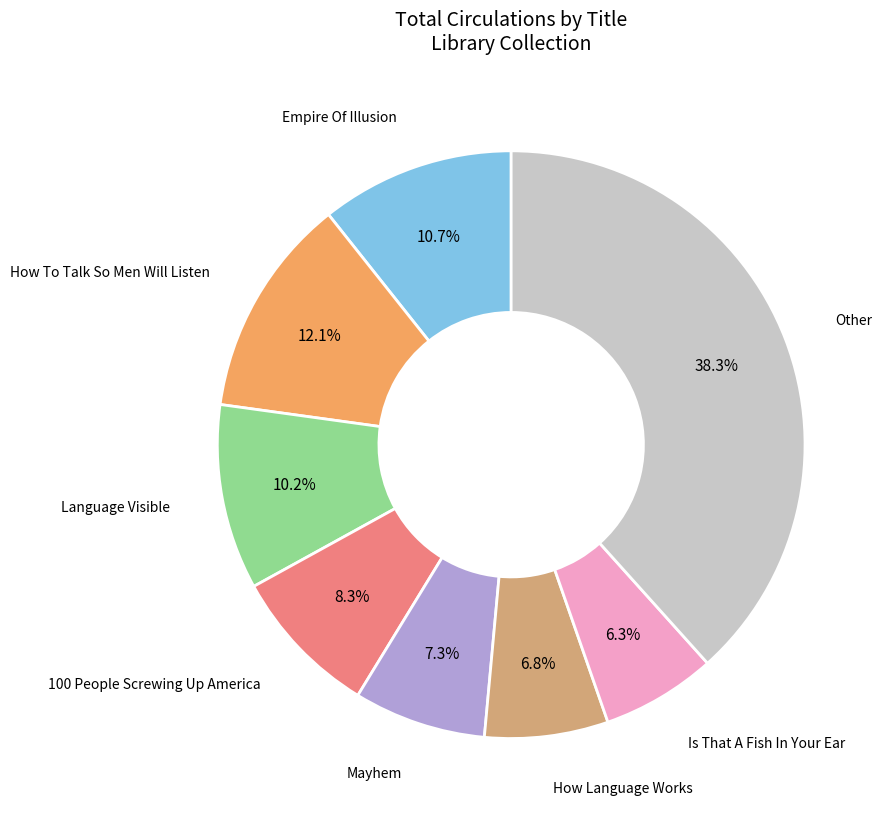

Does any single category account for the majority?

No